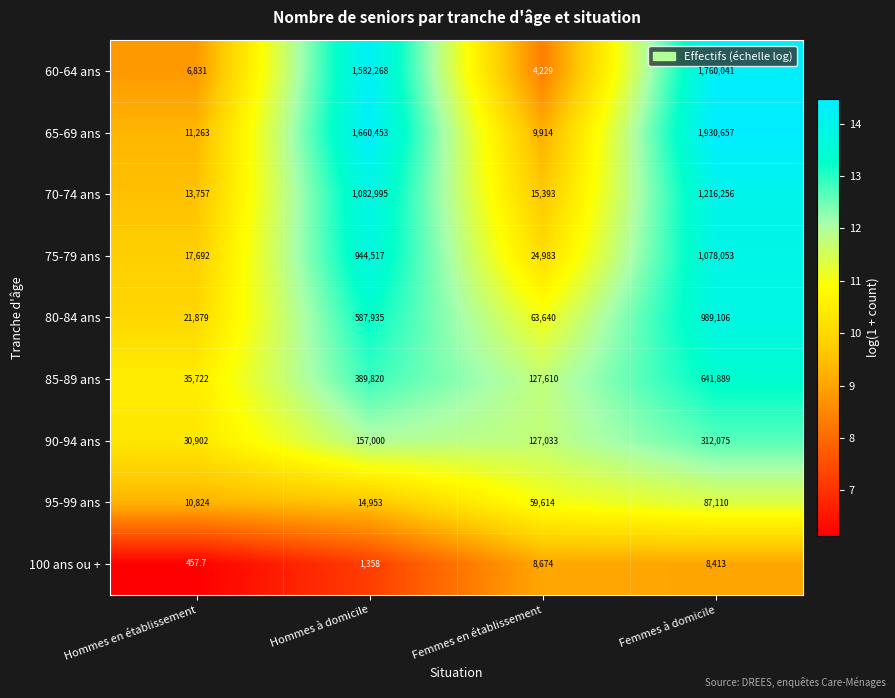

How many series are shown in this chart?

9